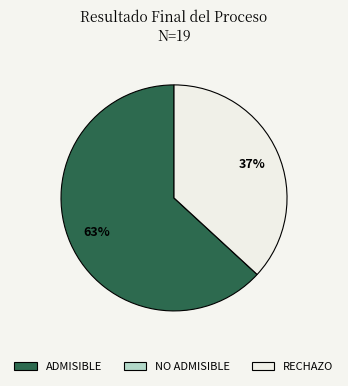

The ADMISIBLE slice represents 51% of the pie. True or false?

False